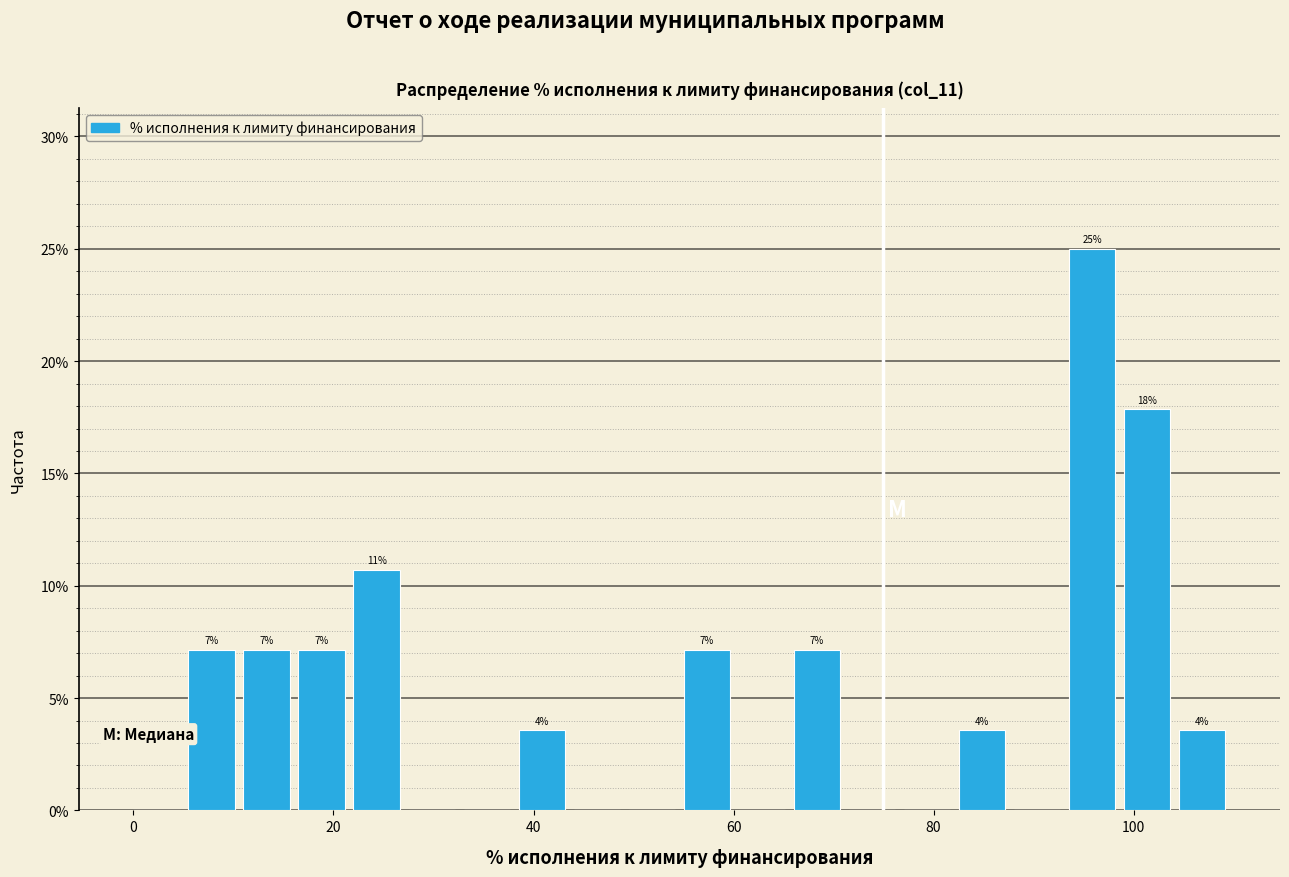

Around what value on the x-axis is the tallest bar? Give the approximate position of its centre, as read against the axis.

96